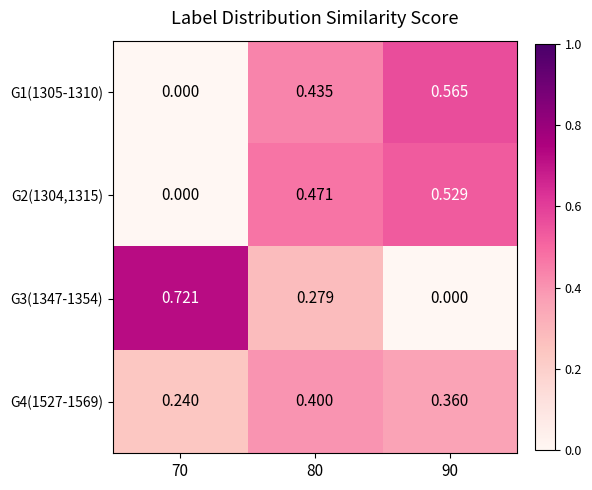

Is the value of G3(1347-1354) at 90 greater than the value of G2(1304,1315) at 80?

No